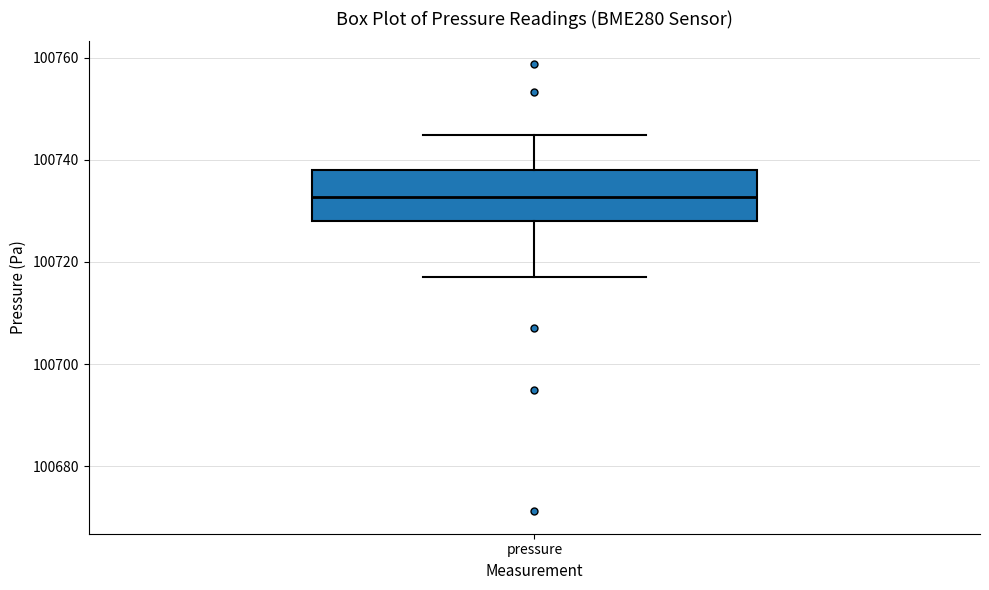

Where does the upper whisker of the box for pressure end on the y-axis? The values are not printed on the chart, so give them approximately, as read against the axis.

100744